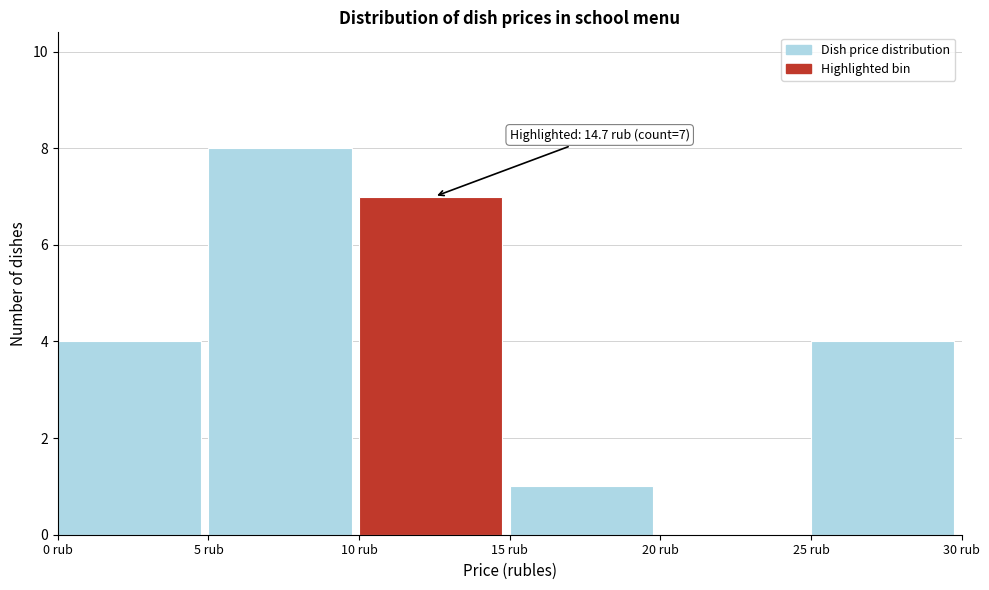

Which range on the x-axis has the tallest bar?

5 to 10